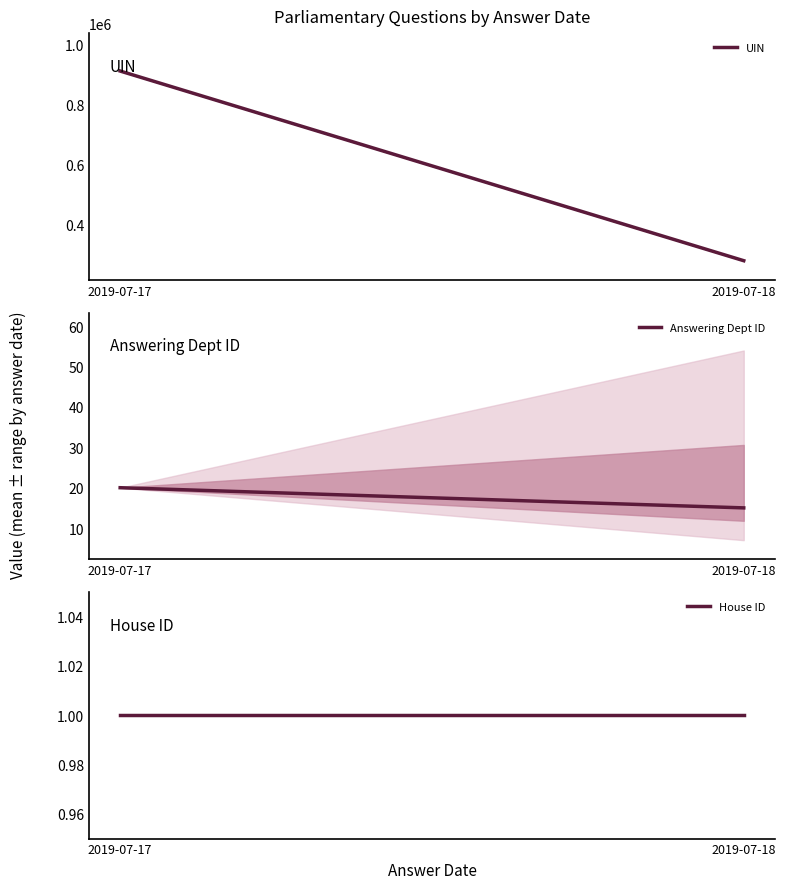

How many data points in UIN are less than 911993?

1